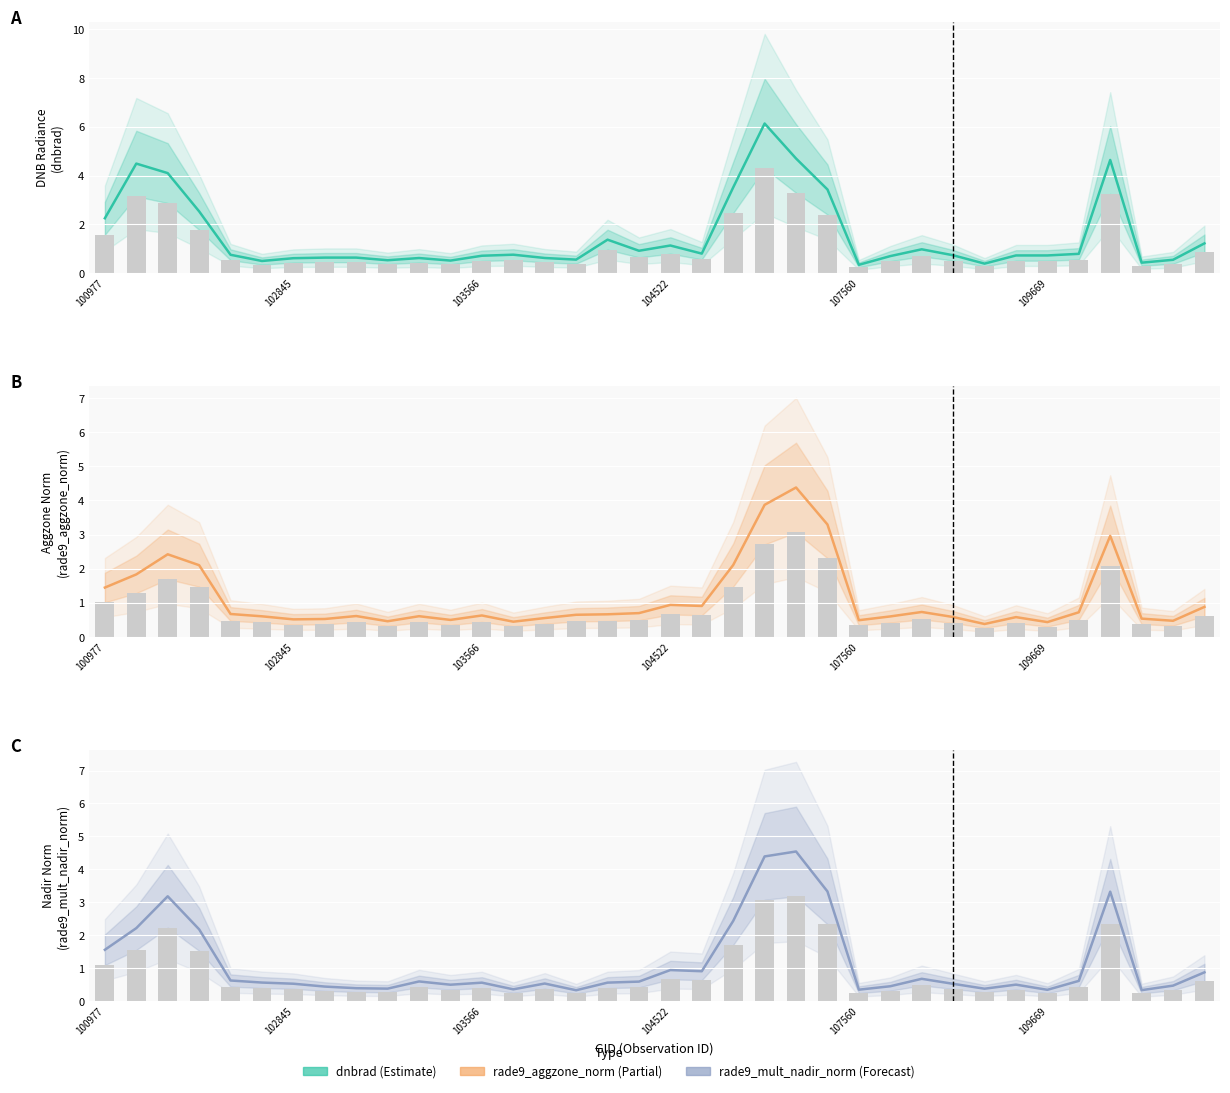

The value of dnbrad at 107560 is 0.2. True or false?

False